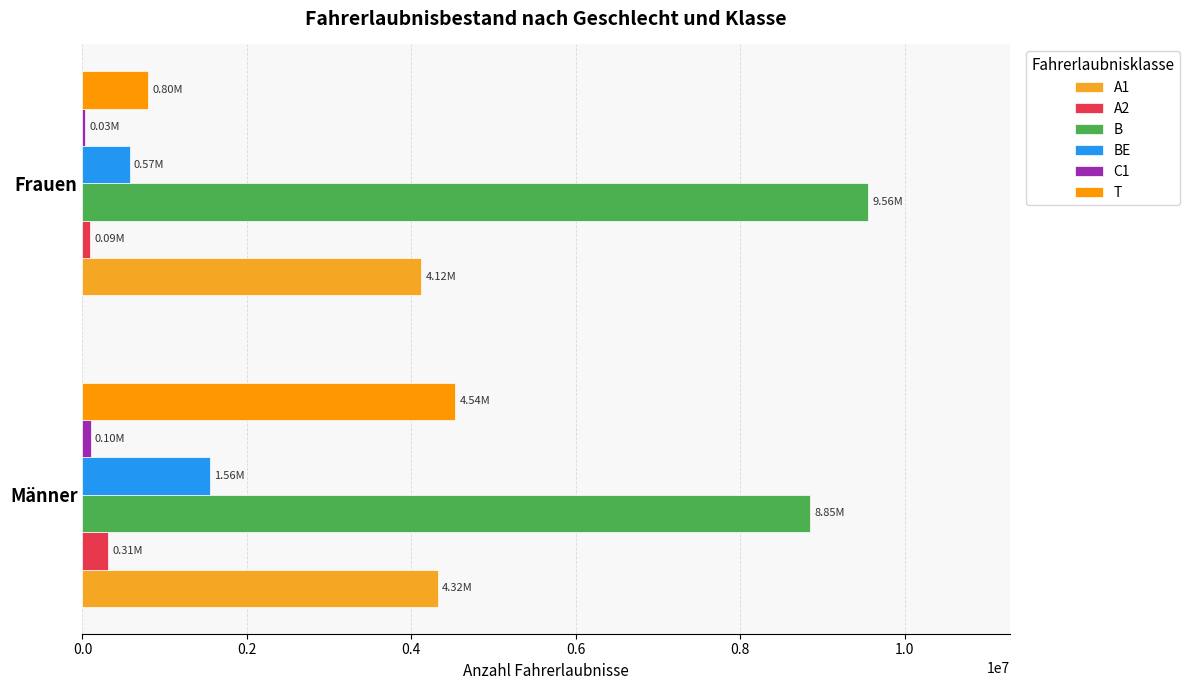

How many T values are between 797996 and 4535846?

2